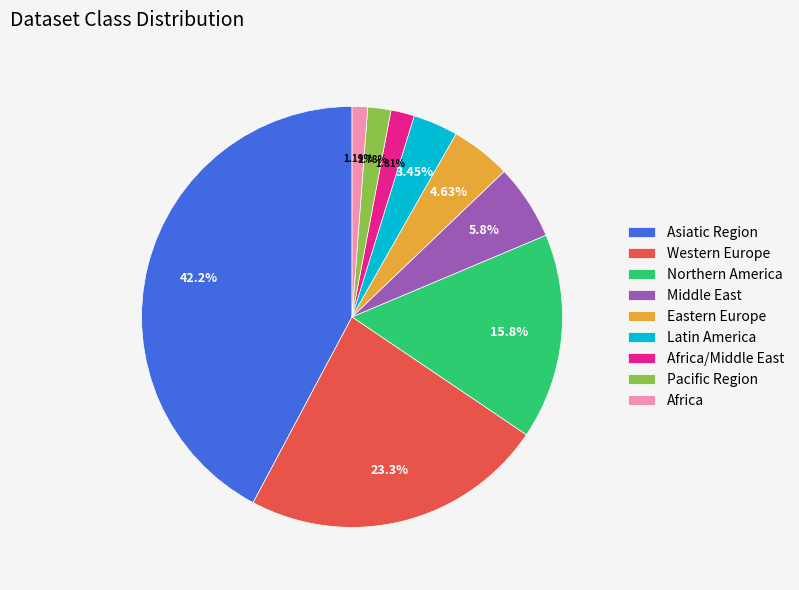

Is there a majority slice in this chart?

No